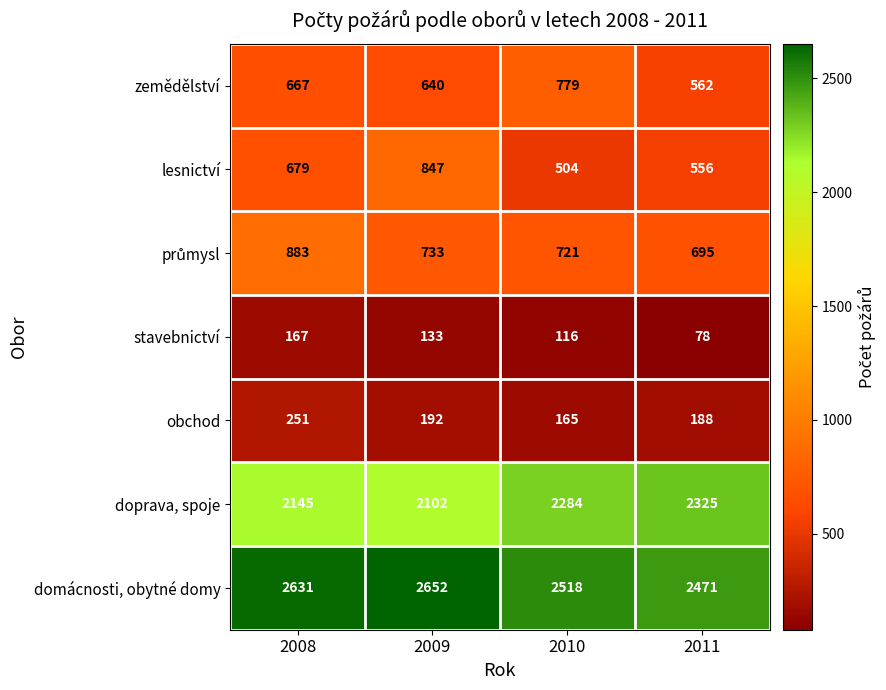

At which category does the chart reach its peak across all series?

2009